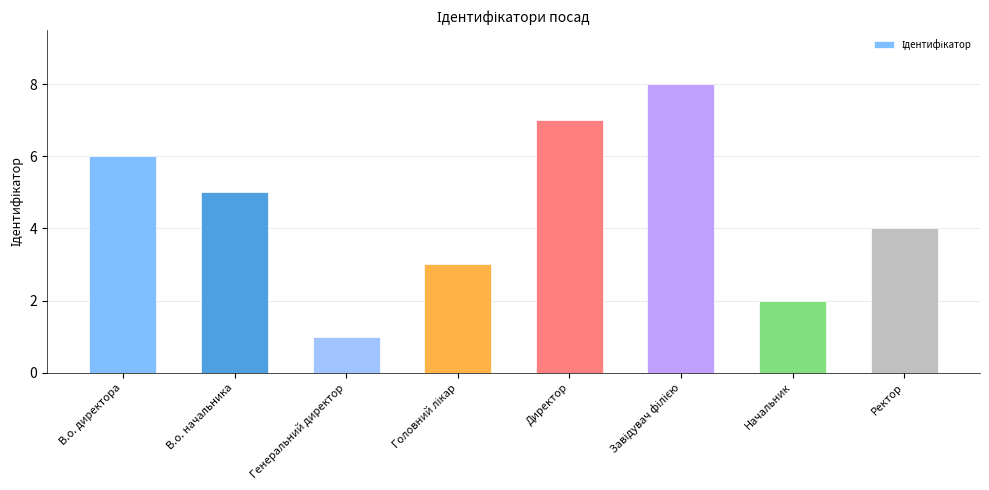

What is the label of the 6th bar from the right?

Генеральний директор